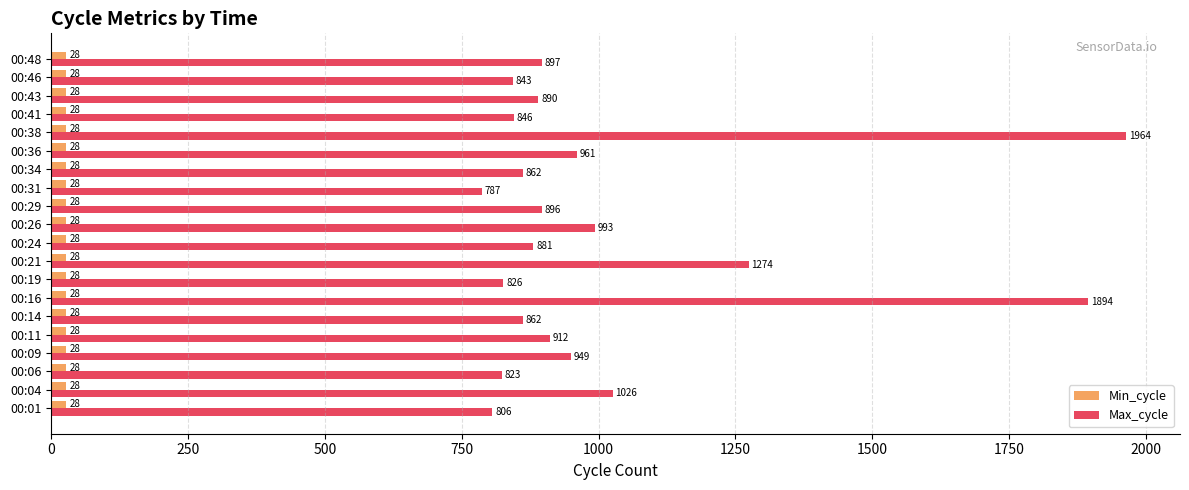

Which series has the widest spread of values?

Max_cycle